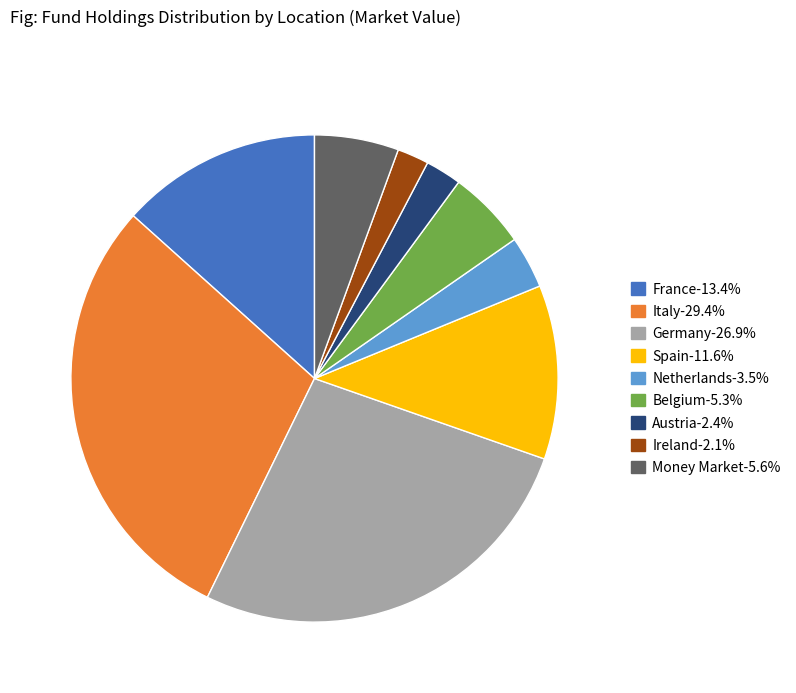

Is the sum of France-13.4% and Money Market-5.6% greater than half?

No